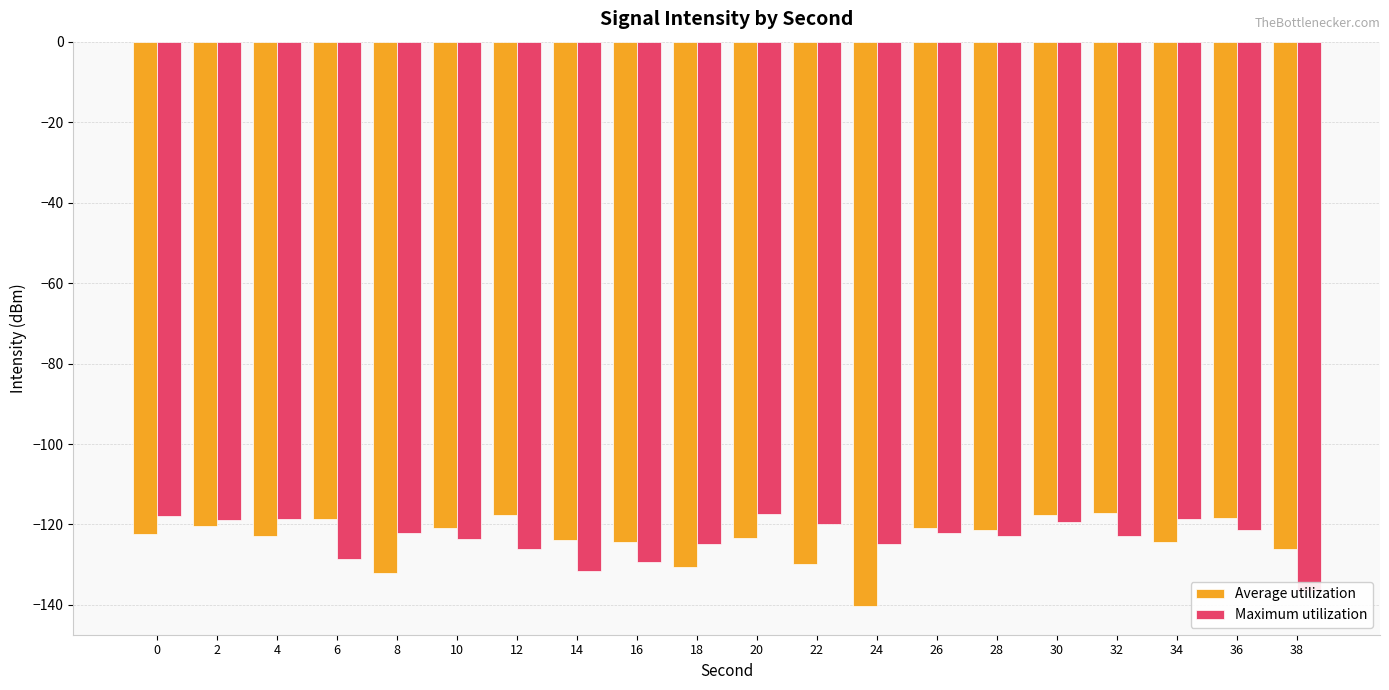

What is the difference between the maximum and second lowest values in the Average utilization series?

14.8